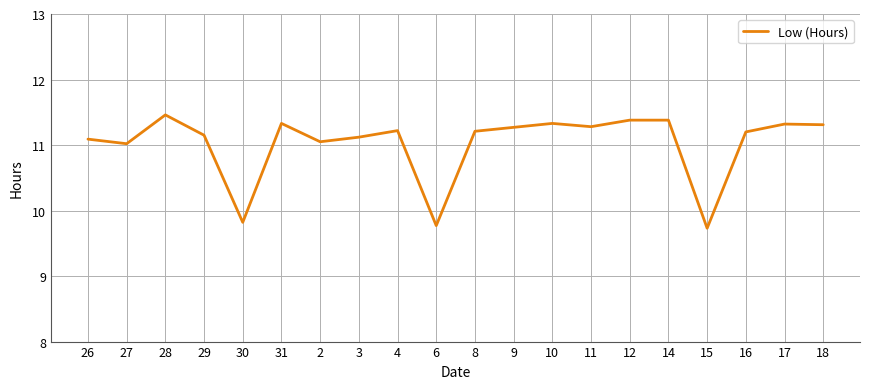

Is this an area chart (filled region under the line)?

No